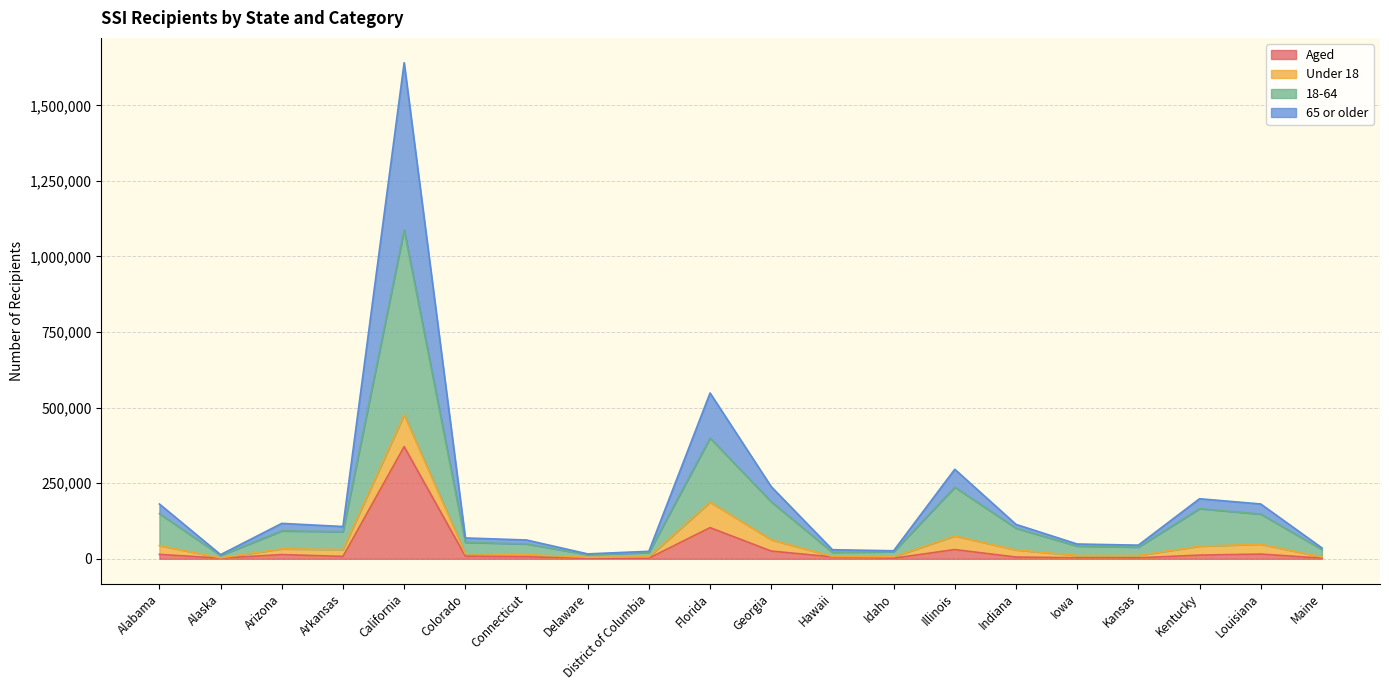

What value does the Aged series have at California, to the nearest 50?

370850